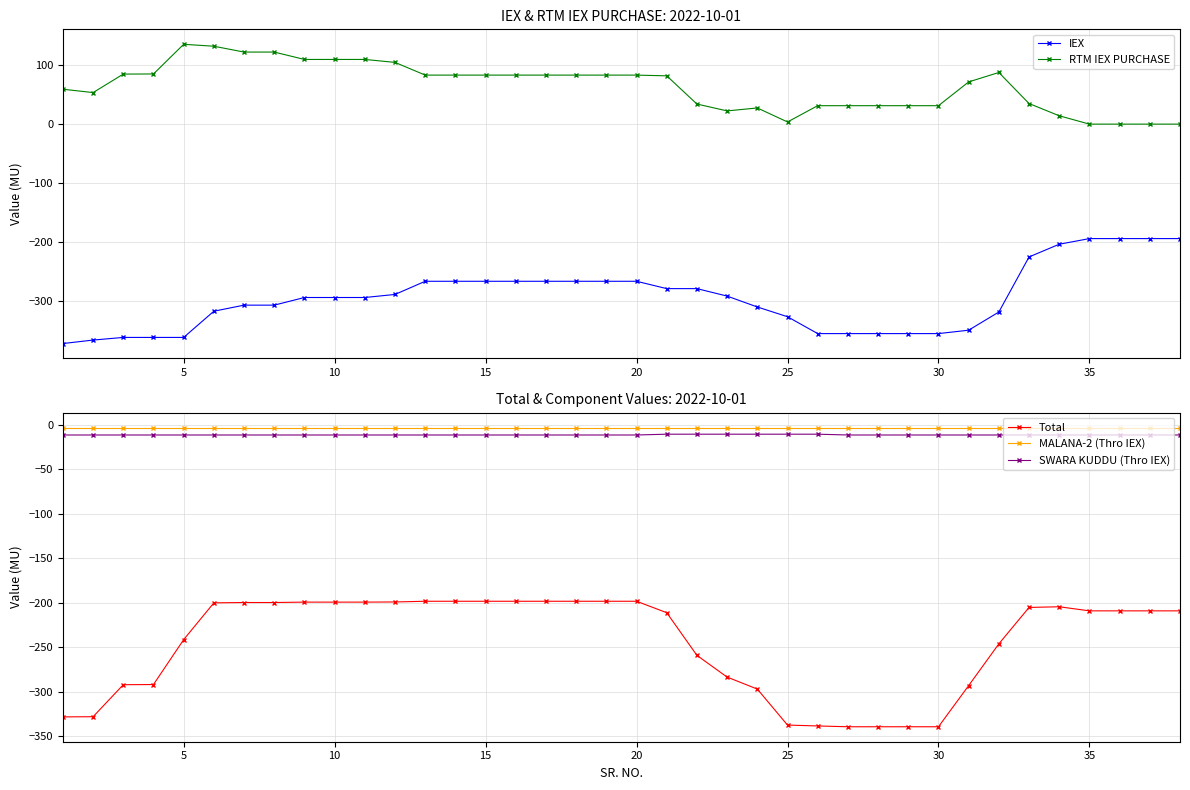

Is it true that RTM IEX PURCHASE equals 125.1 at 20?

False